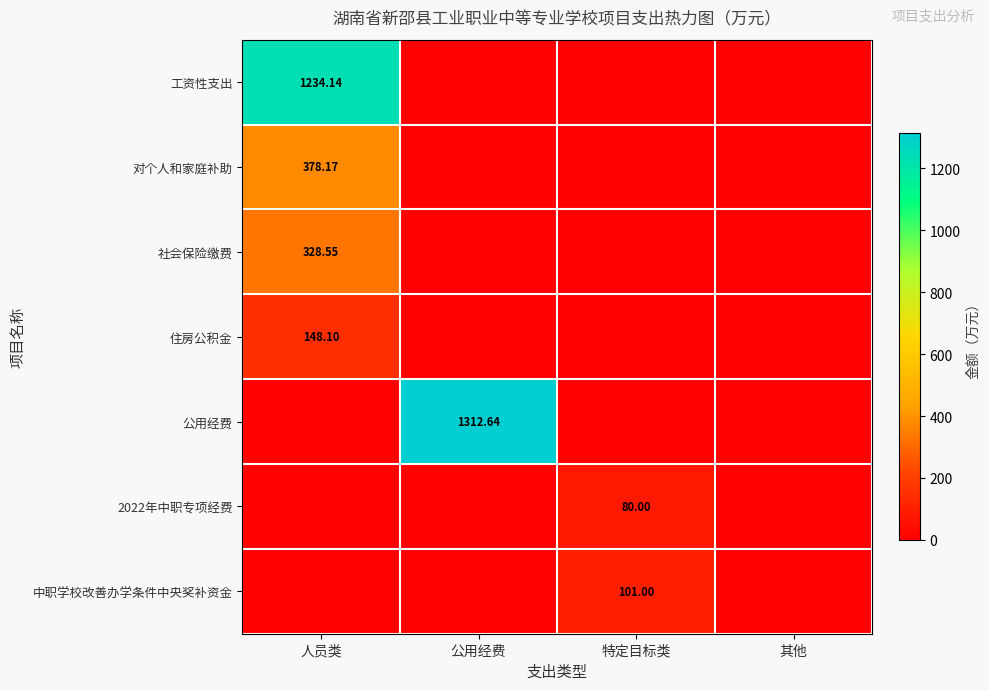

Count the number of data series in this chart.

7